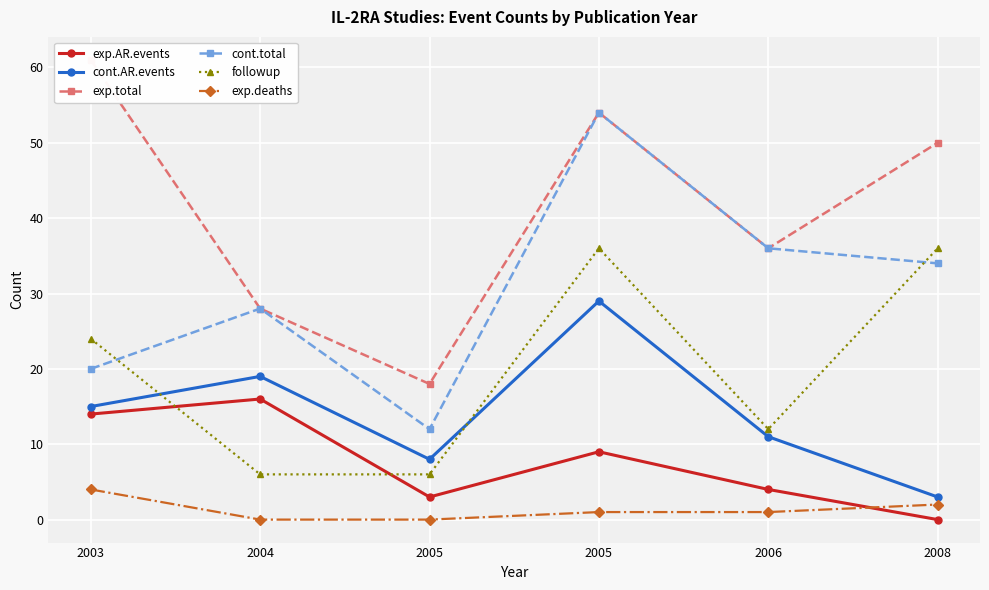

Reading right to left, list all the values displayed in this chart.

exp.AR.events: 0	4	9	3	16	14
cont.AR.events: 3	11	29	8	19	15
exp.total: 50	36	54	18	28	61
cont.total: 34	36	54	12	28	20
followup: 36	12	36	6	6	24
exp.deaths: 2	1	1	0	0	4